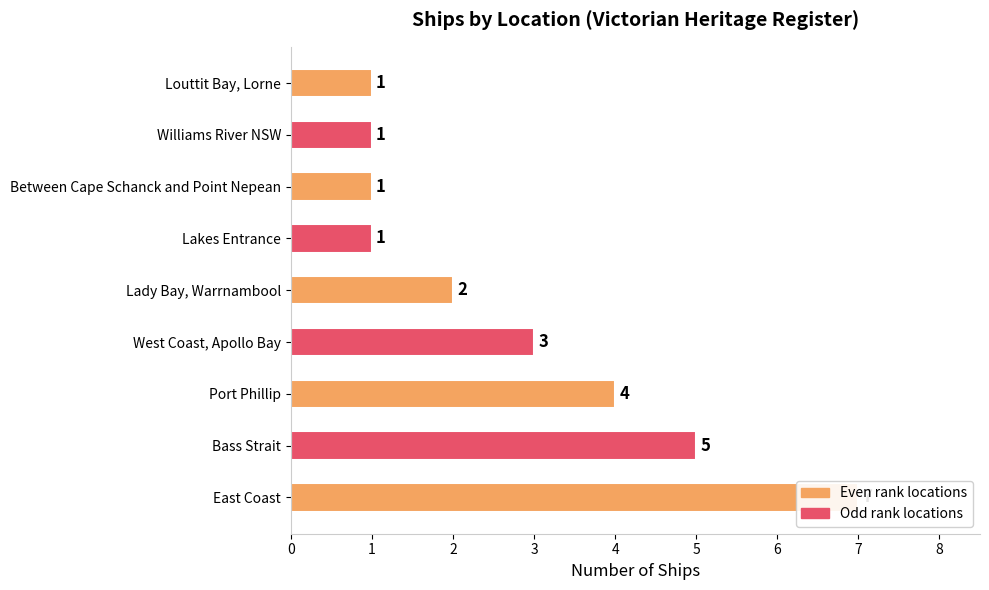

Read the value at Bass Strait.

5